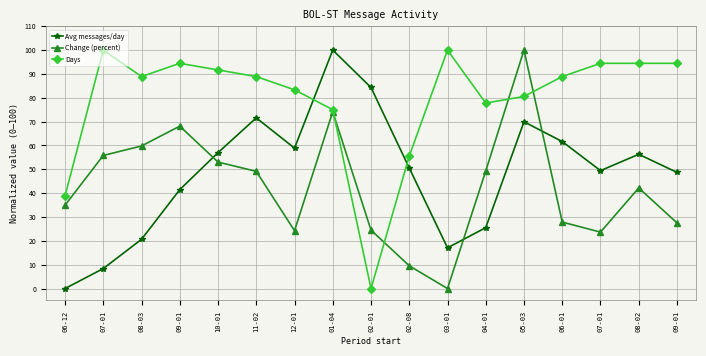

How many series are shown in this chart?

3